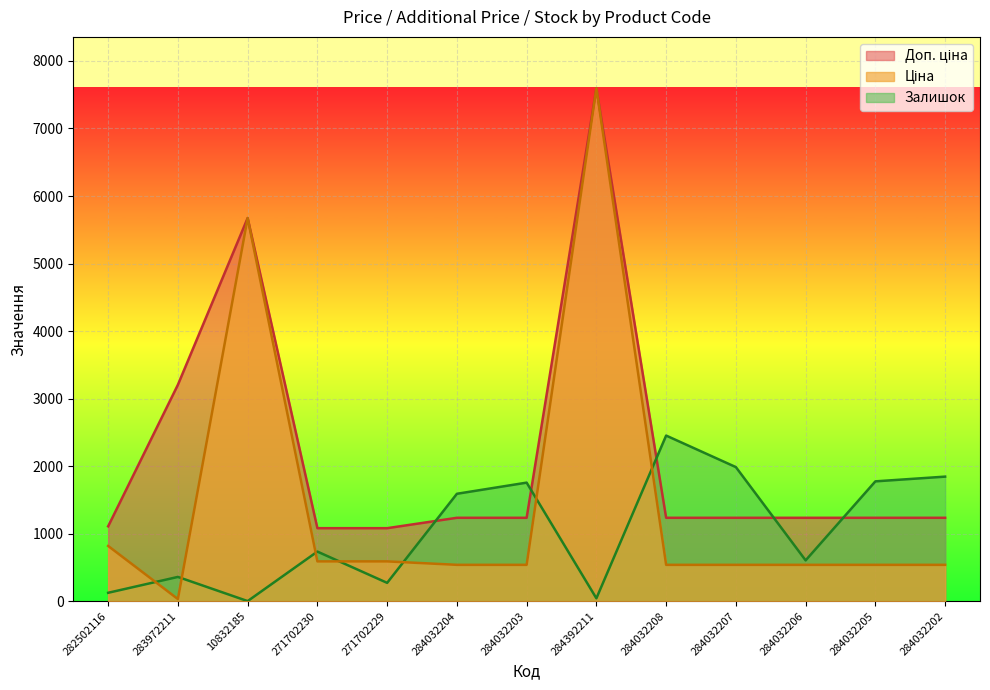

What is the total value across all series at 283972211?

3597.1